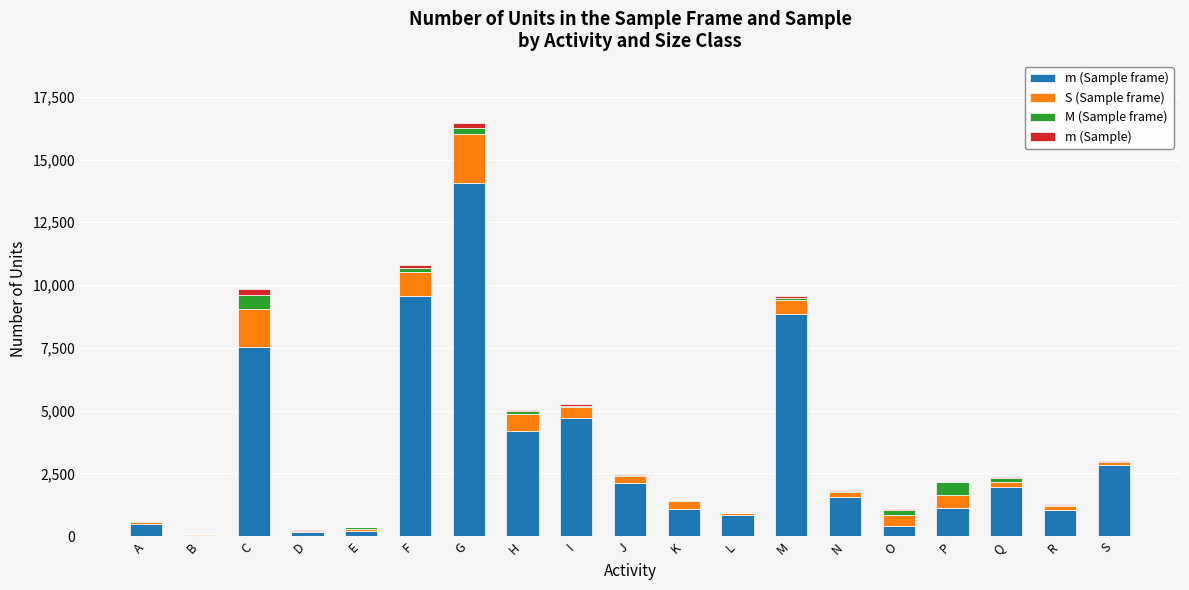

Which category has the highest value in the m (Sample frame) series?

G